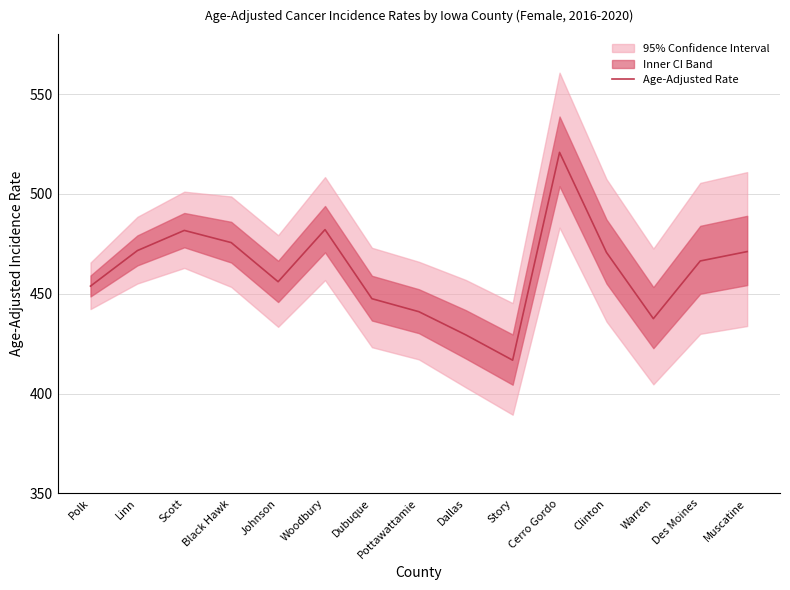

What is the label of the 4th point from the left?

Black Hawk